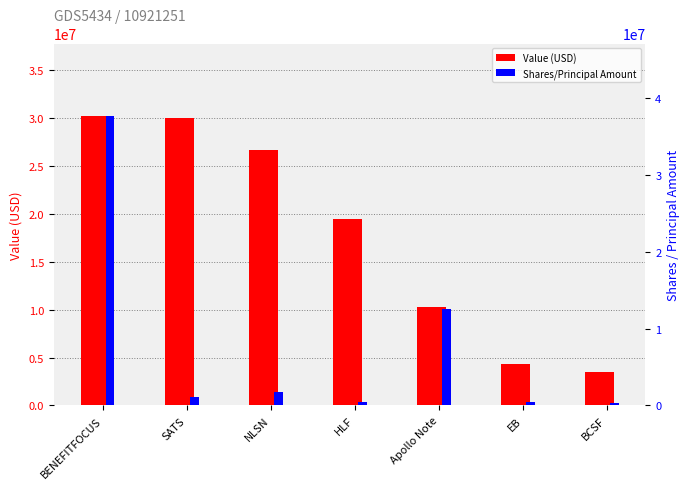

What is the approximate value of Value (USD) at Apollo Note, to the nearest 50?

10316000